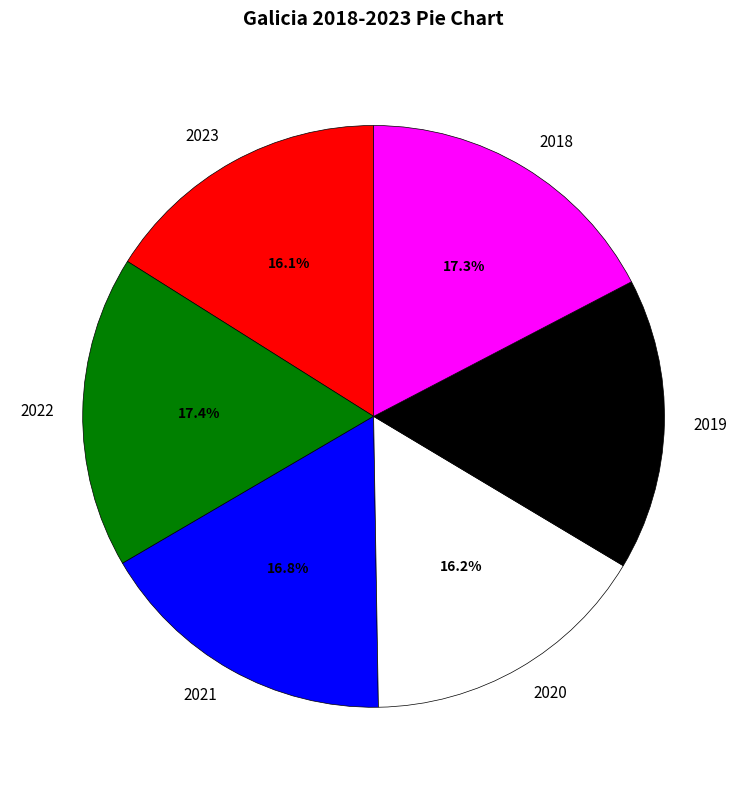

Which has a higher value, 2021 or 2023?

2021